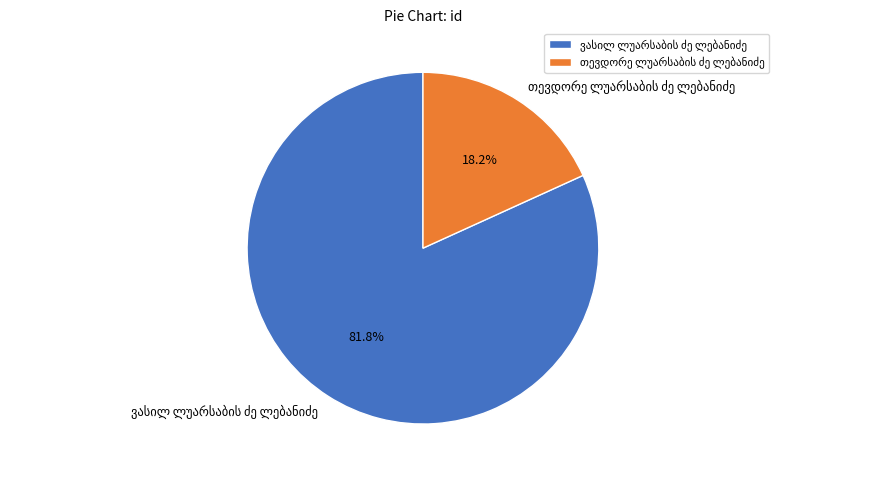

Is there any slice that represents more than half of the pie?

Yes